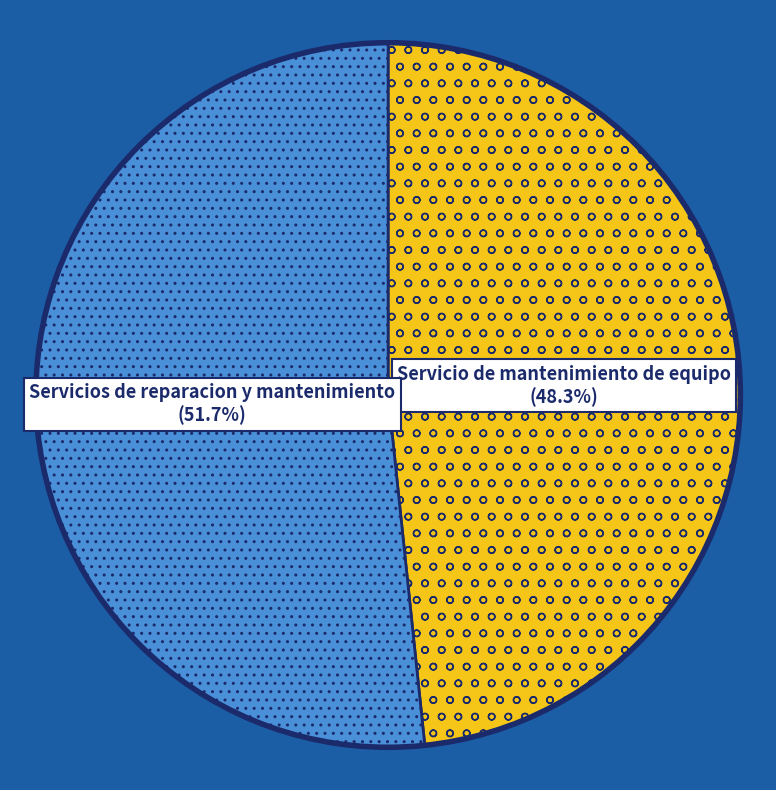

Does Servicio de mantenimiento de equipo account for over 50% of the chart?

No